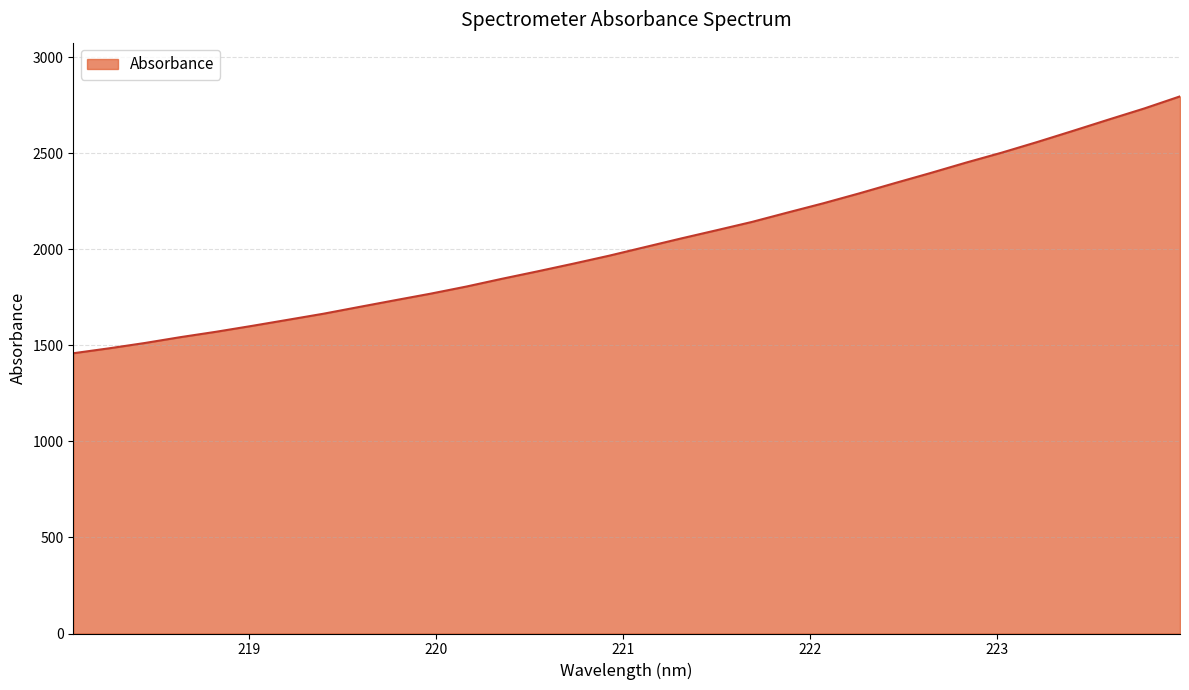

What is the minimum value shown in the chart?

1459.3